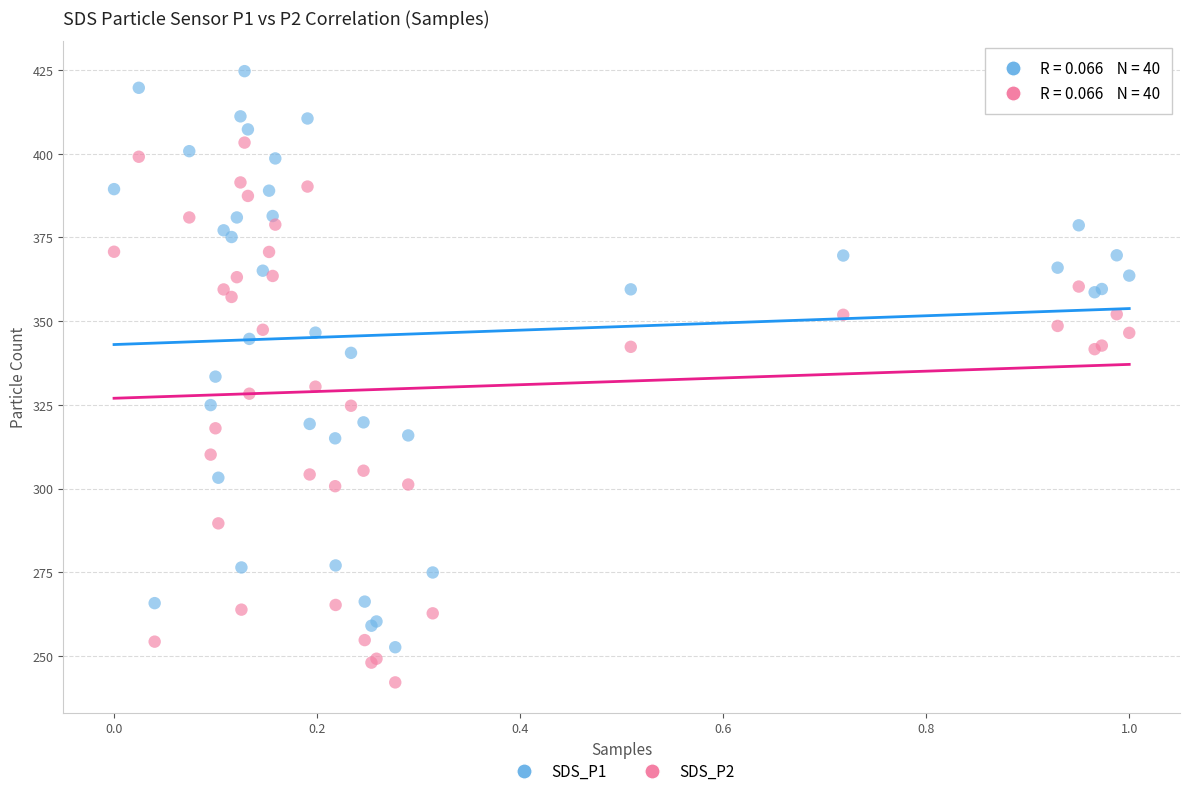

Which series has the largest Y range (max minus min)?

SDS_P1